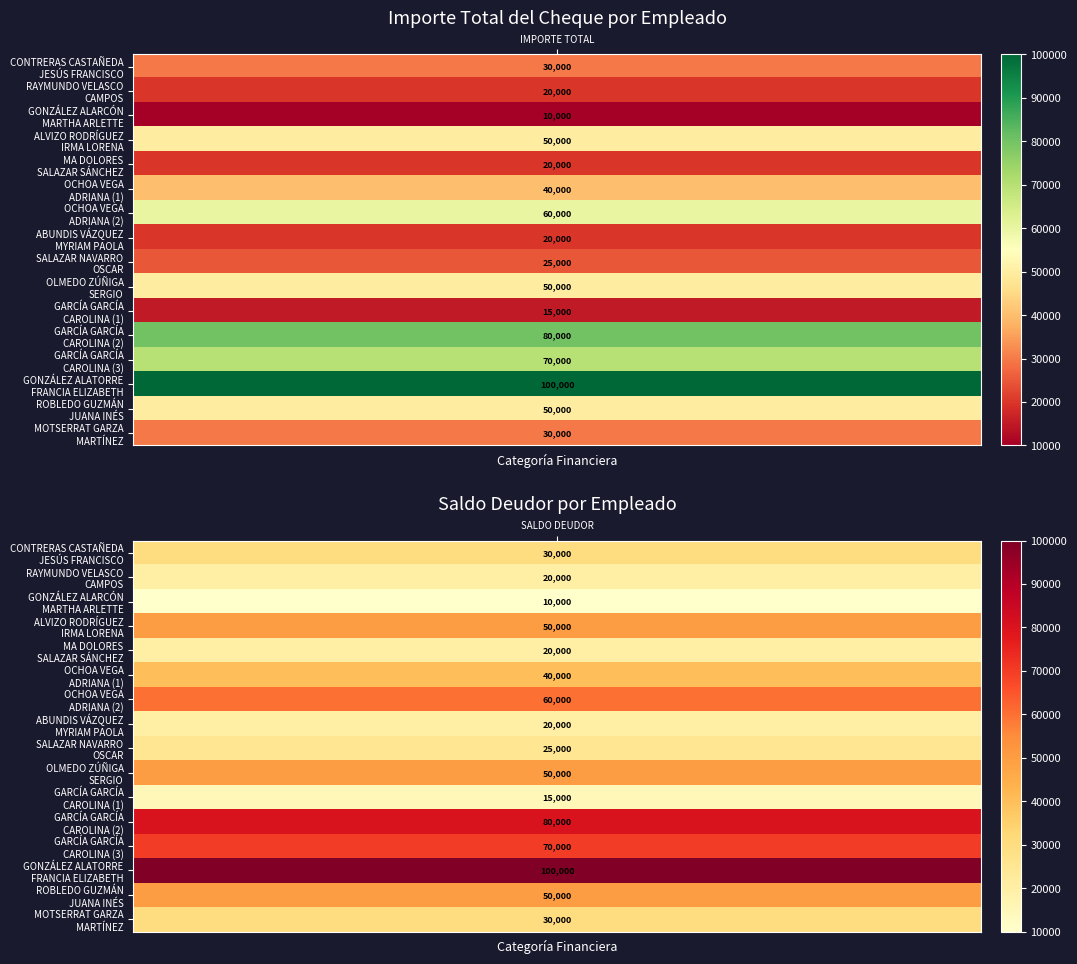

Read the GONZÁLEZ ALARCÓN
MARTHA ARLETTE value at GONZÁLEZ ALARCÓN
MARTHA ARLETTE.

10000